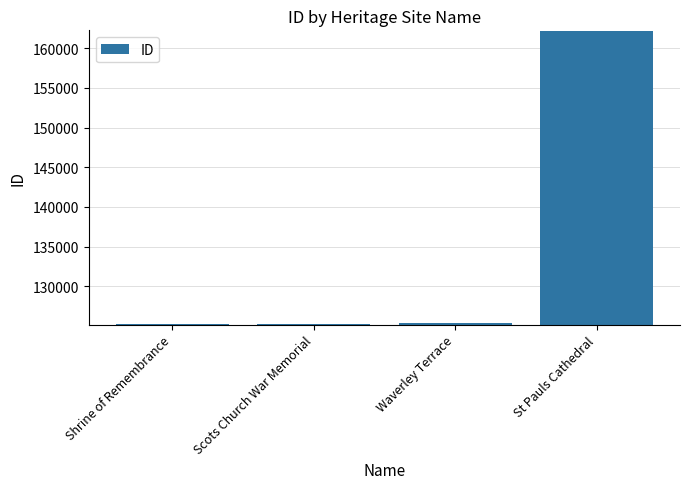

What is the greatest value displayed?

162159